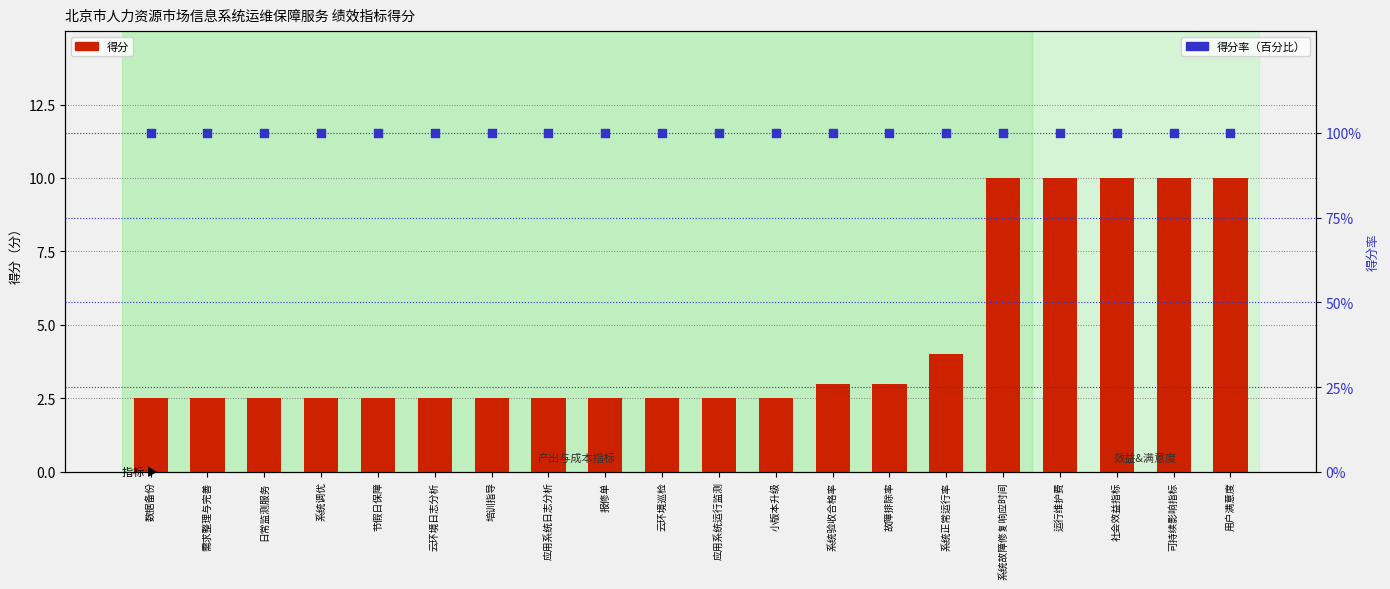

At which category is the sum across all series the highest?

系统故障修复响应时间